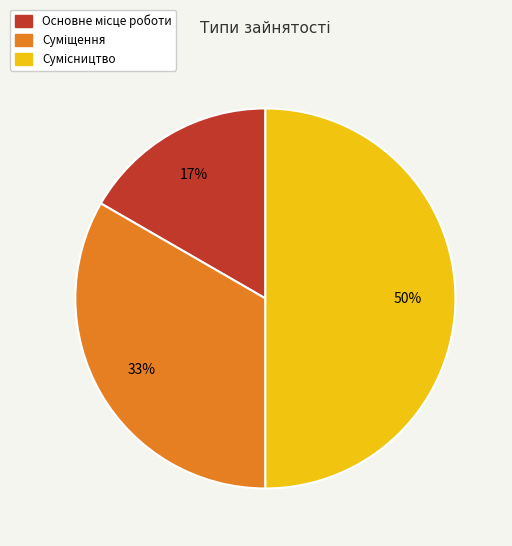

To the nearest percent, what is the average slice percentage?

33%